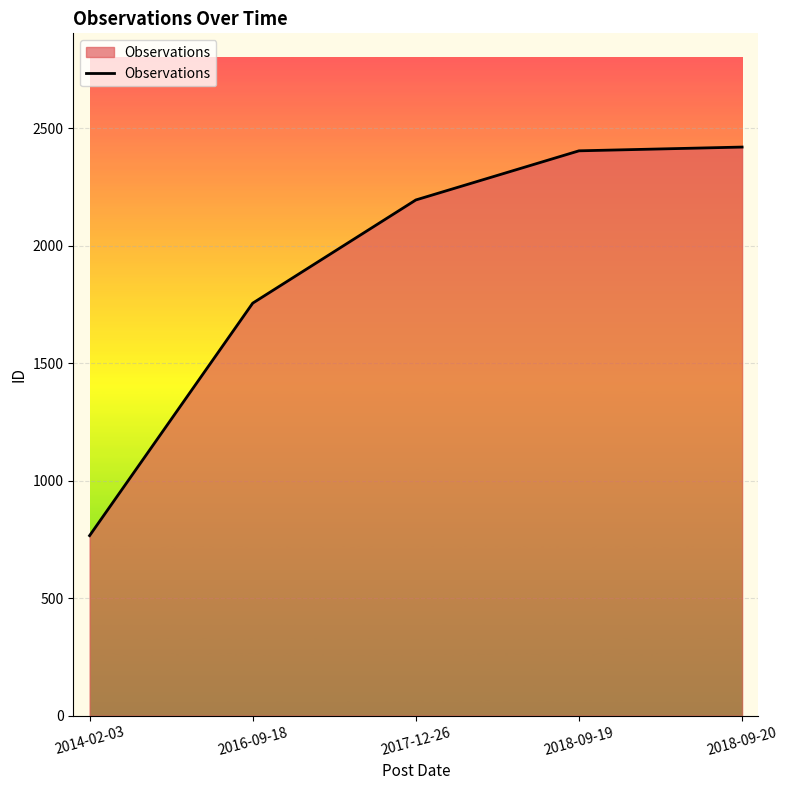

What is the sum of all values?

9537